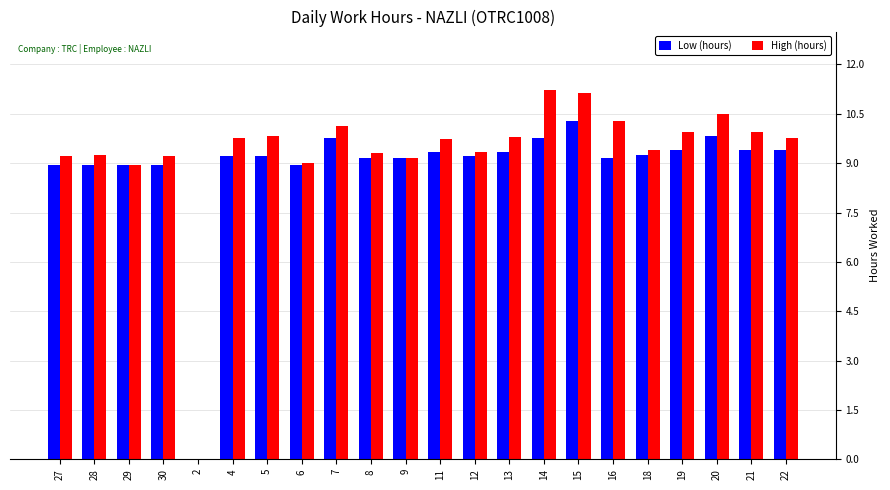

What is the difference between the High (hours) values at 11 and 9?

0.6